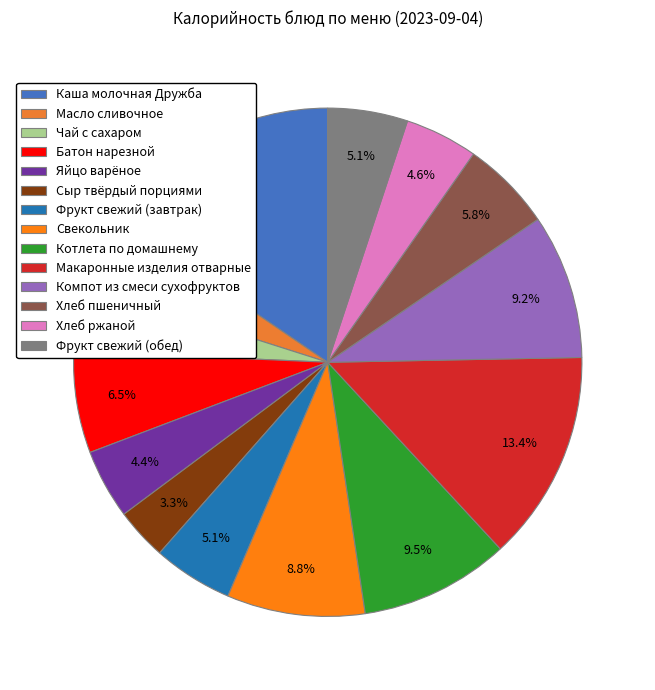

What percentage do Сыр твёрдый порциями and Яйцо варёное together represent?

7.7%